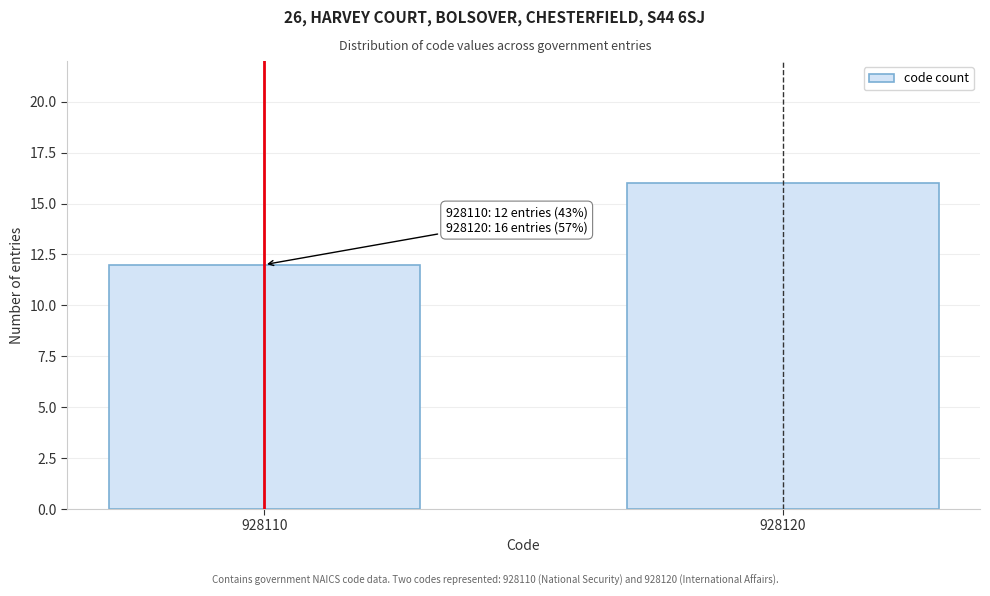

Reading left to right, list all the values displayed in this chart.

12	16